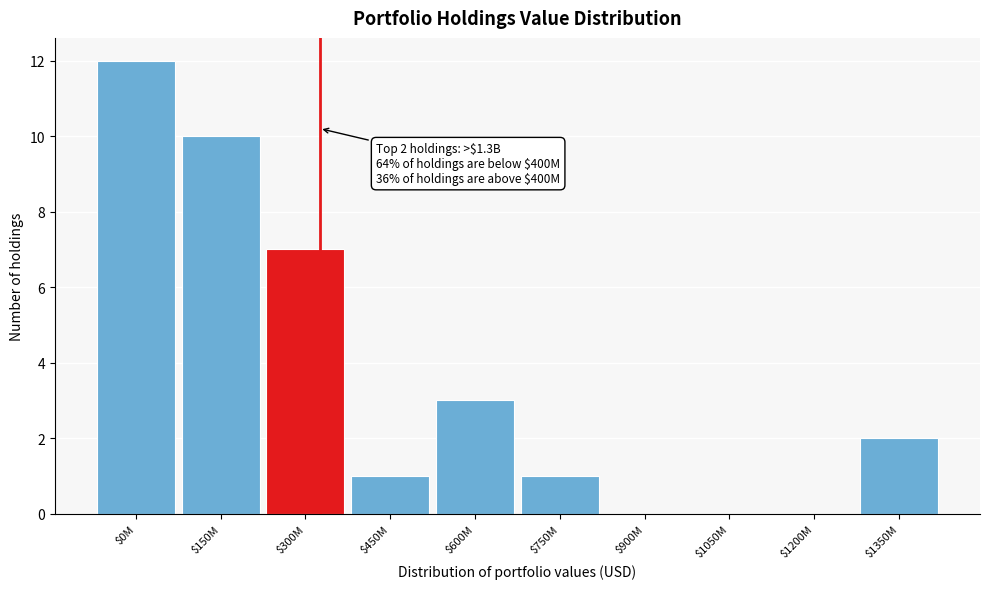

At which label is the value closest to 6?

$300M